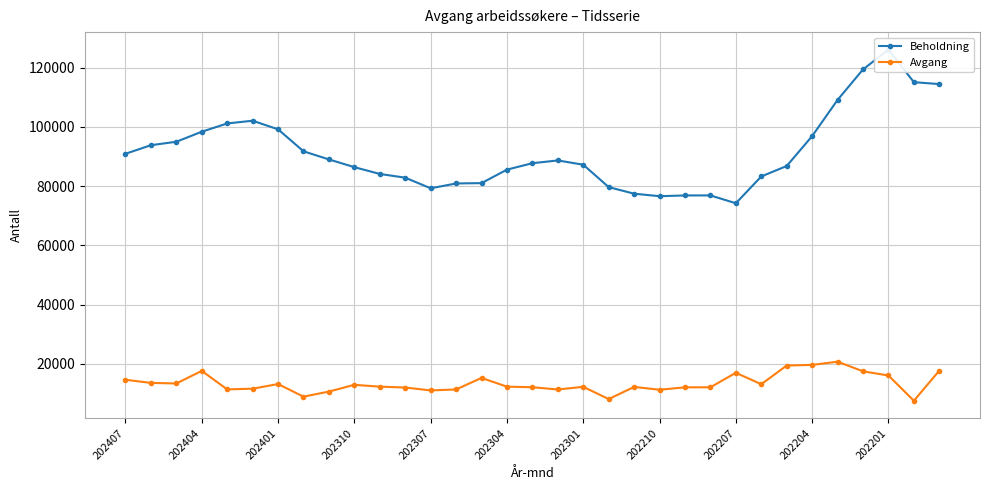

What is the total value across all series at 31?

122670